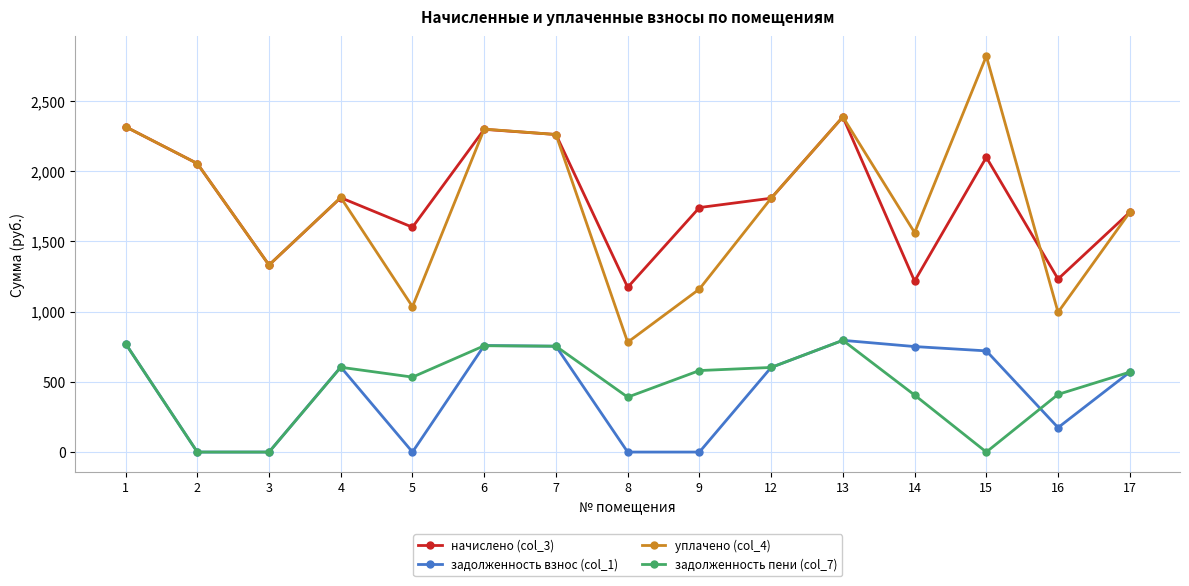

What is the spread (max minus min) of values at 16?

1057.5